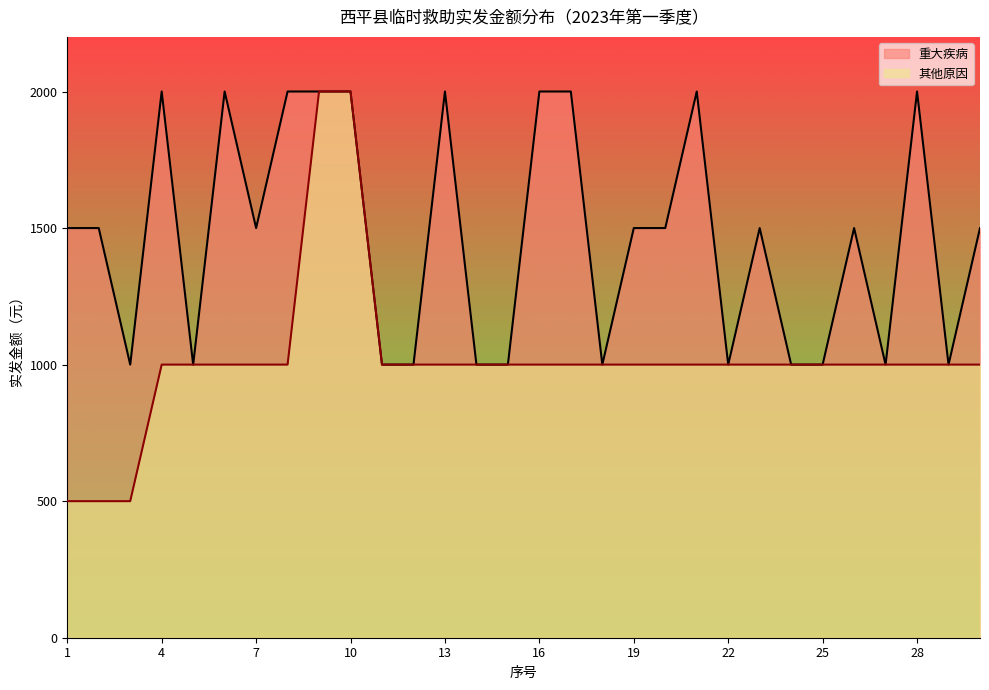

True or false: 其他原因 and 重大疾病 cross at least once.

False